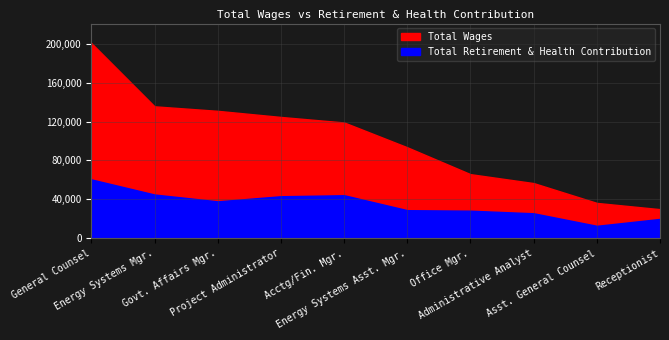

True or false: Total Wages and Total Retirement & Health Contribution intersect in this chart.

False